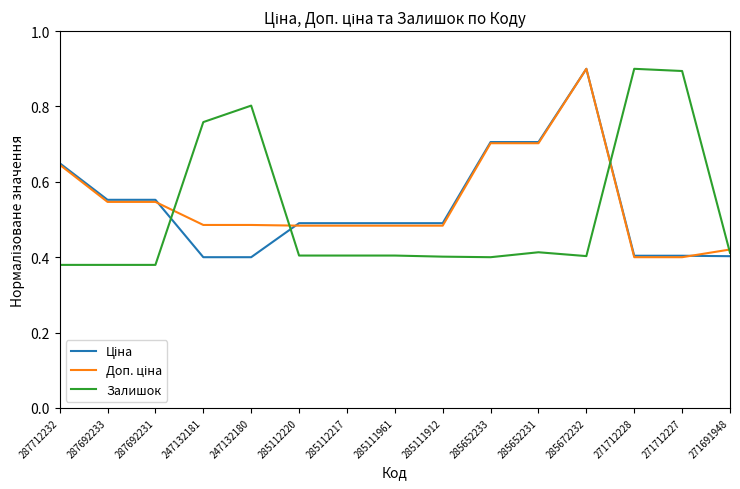

What is the difference between the highest and lowest values at 287692231?

0.2